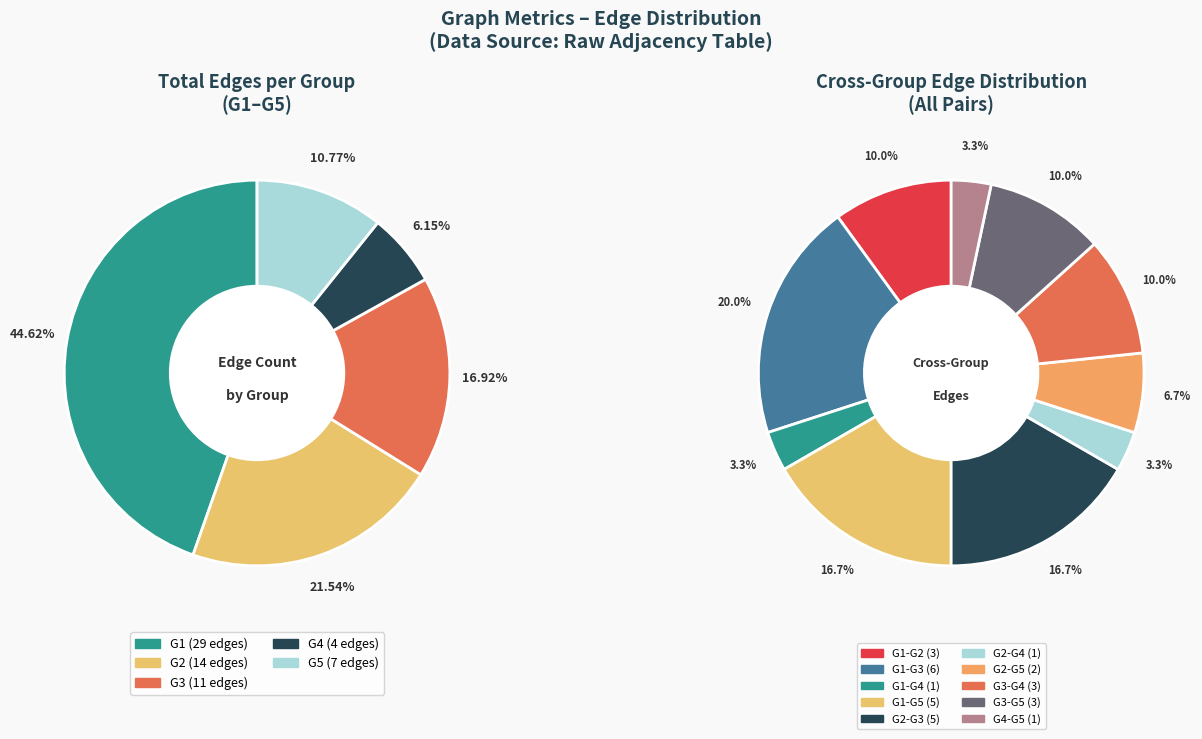

True or false: G2-G2 accounts for 19% of the total.

False